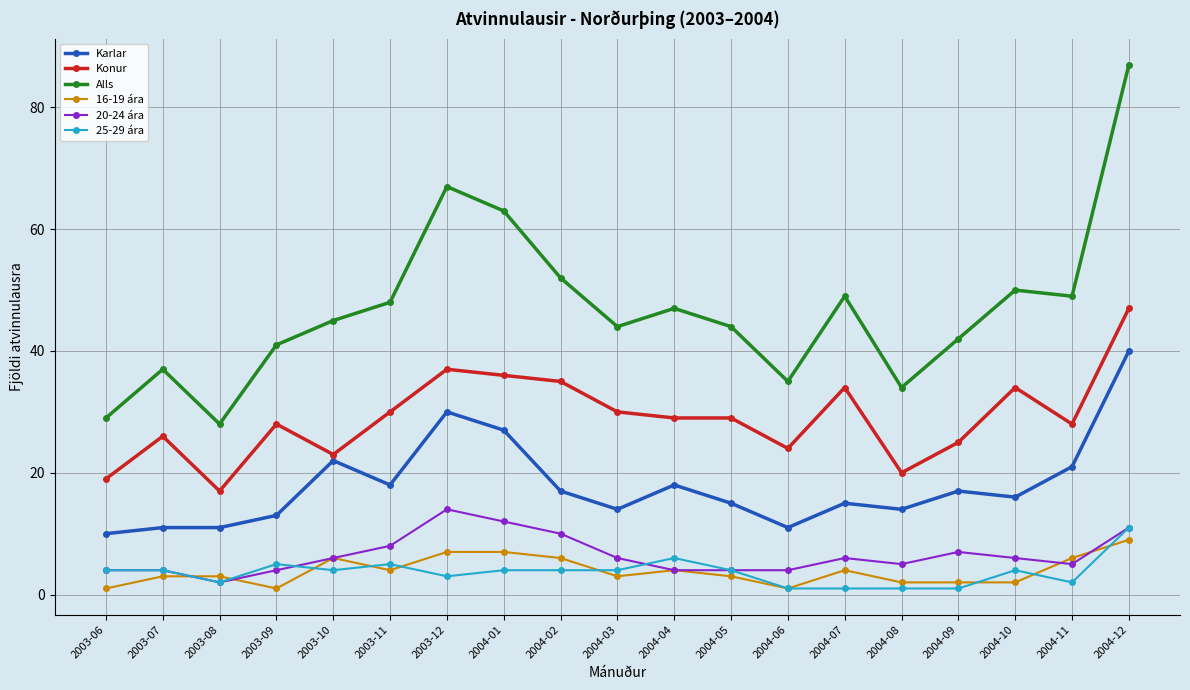

What is the minimum value shown in the chart?

1